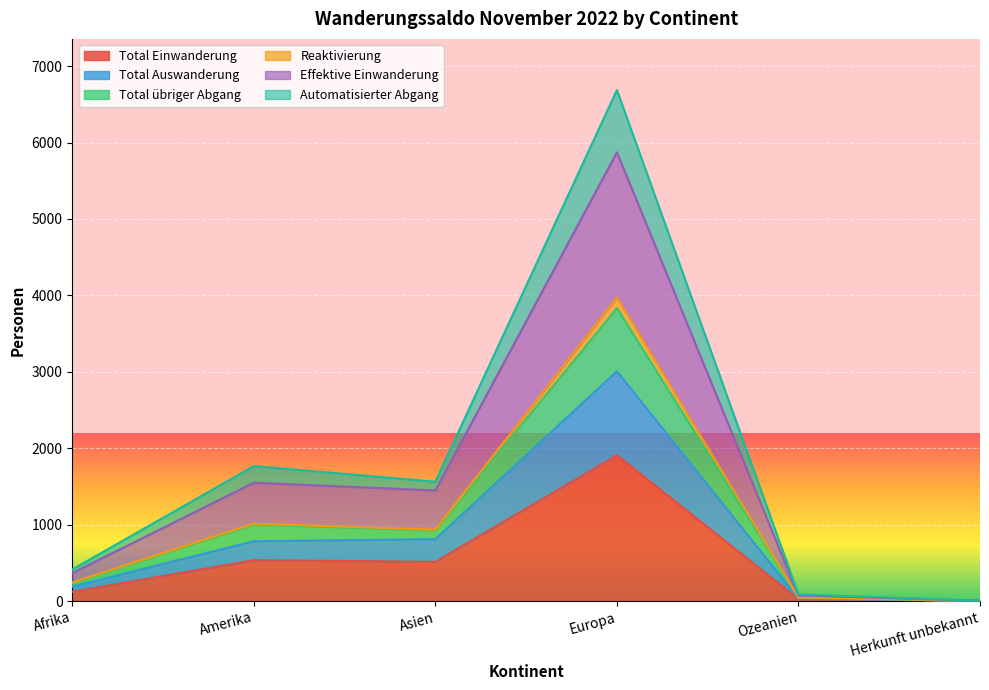

What position from the left is Amerika?

2